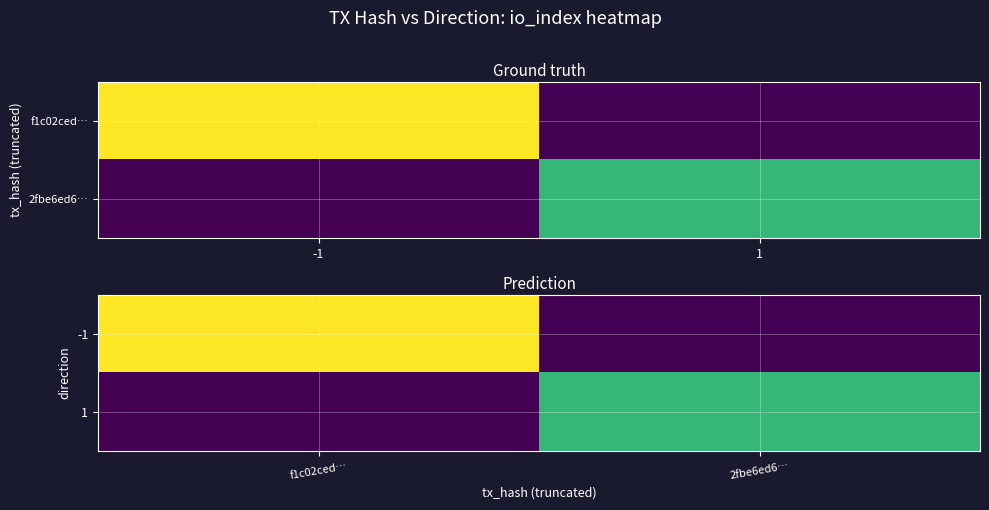

At f1c02ced…, list the series in order from largest to smallest.

-1, 1